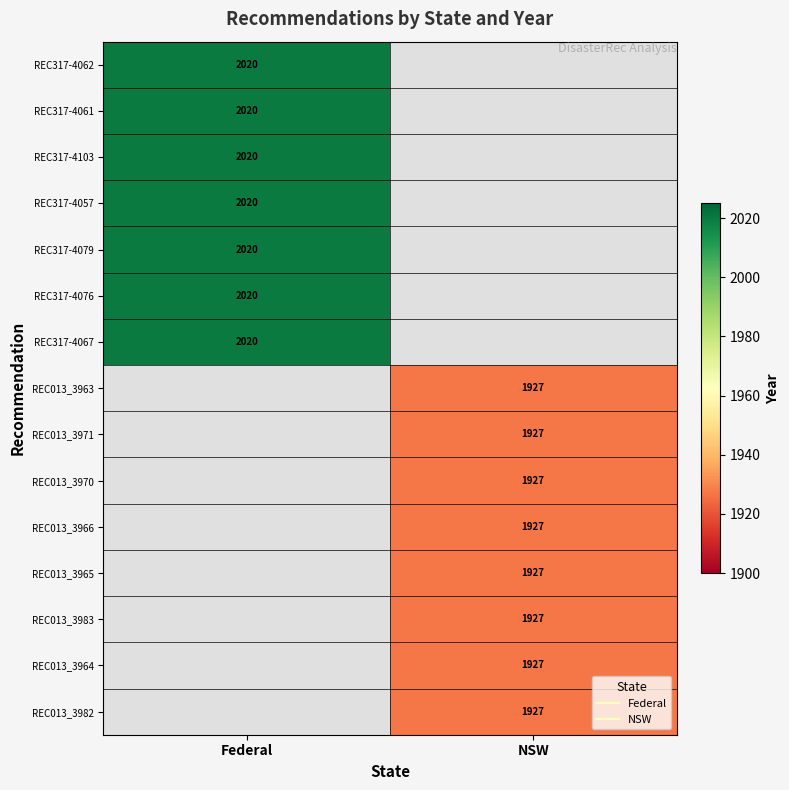

Is the value of REC317-4076 at Federal greater than the value of REC317-4103 at NSW?

No